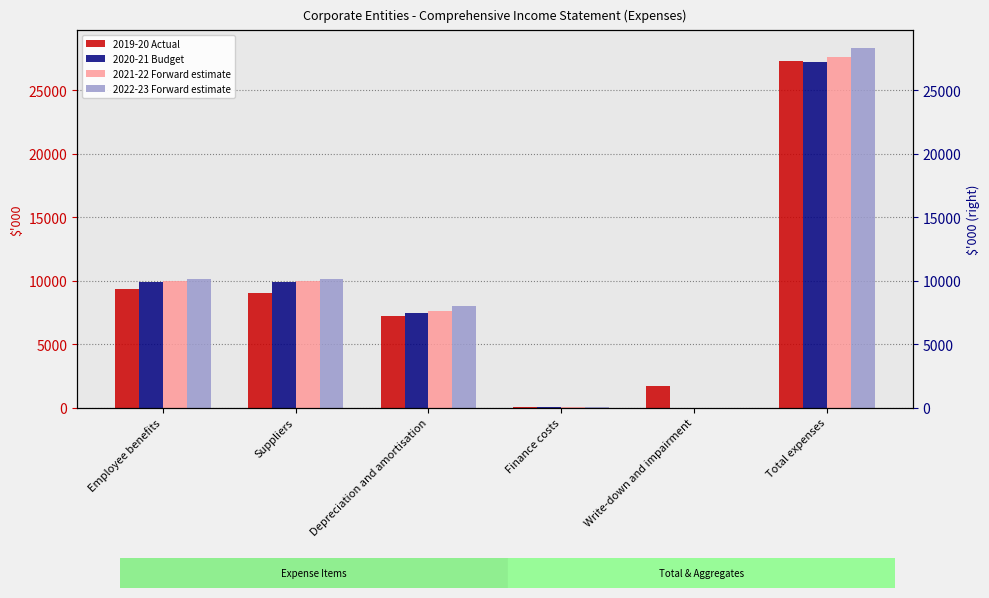

Which series has the largest range (max minus min)?

2022-23 Forward estimate